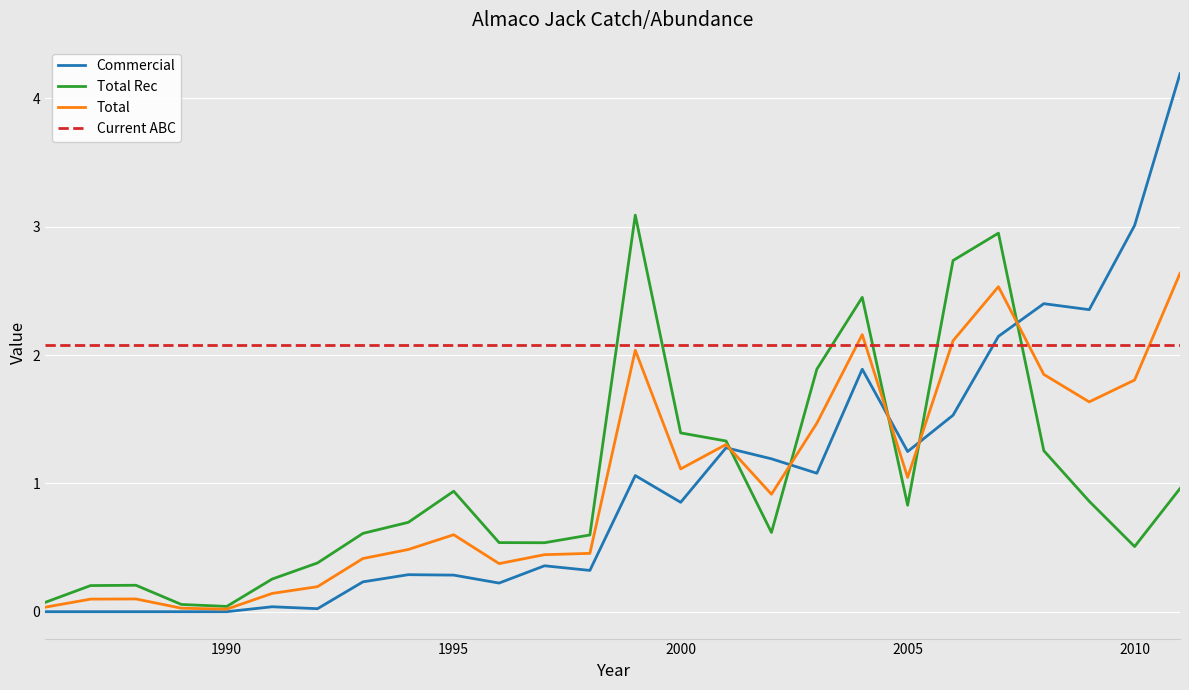

Which series has the largest total across all categories?

Current ABC